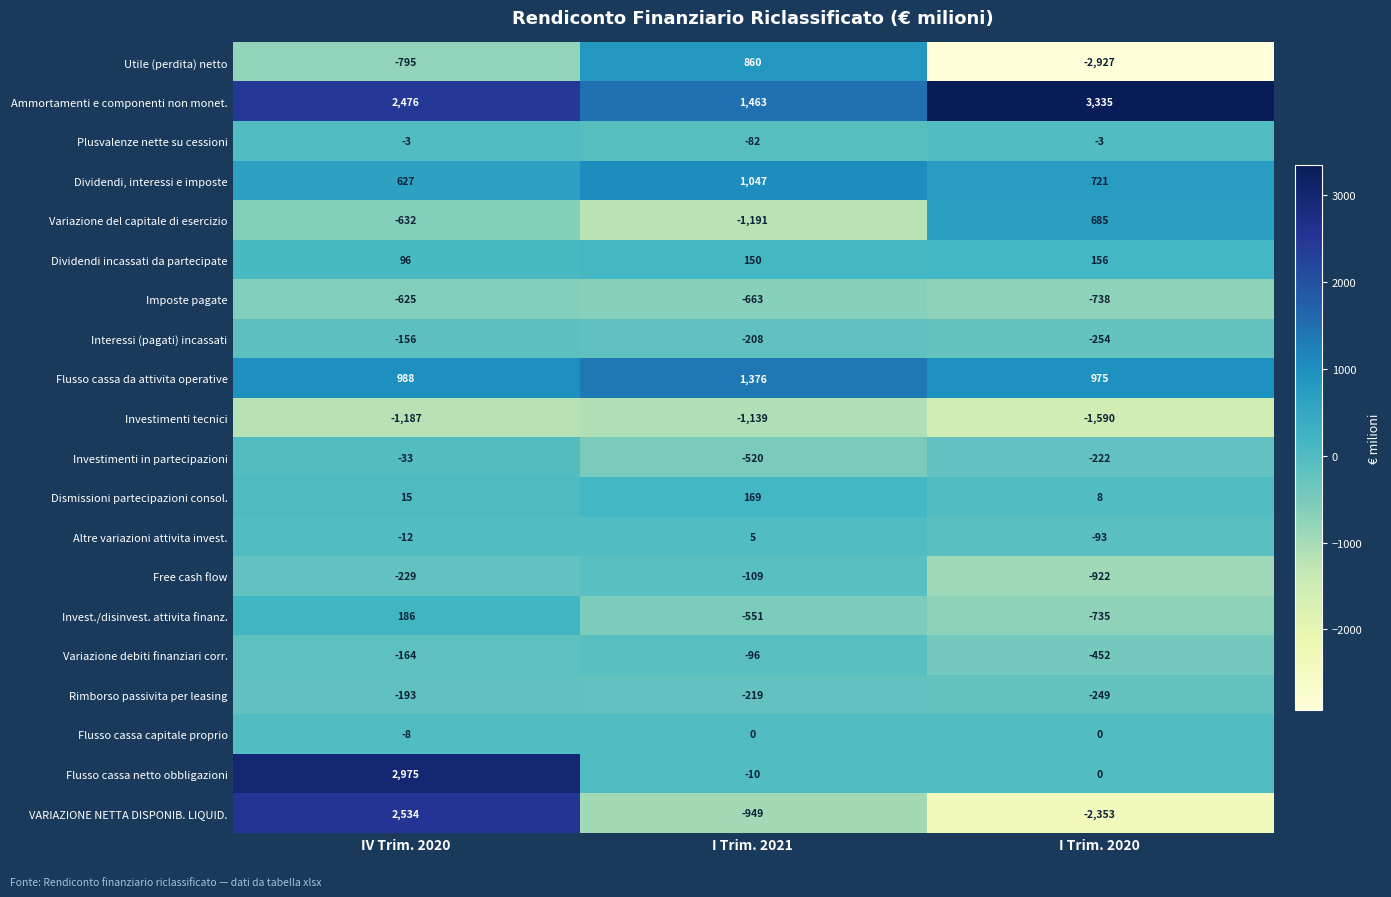

What is the difference between the maximum and minimum values in the Dividendi incassati da partecipate series?

60